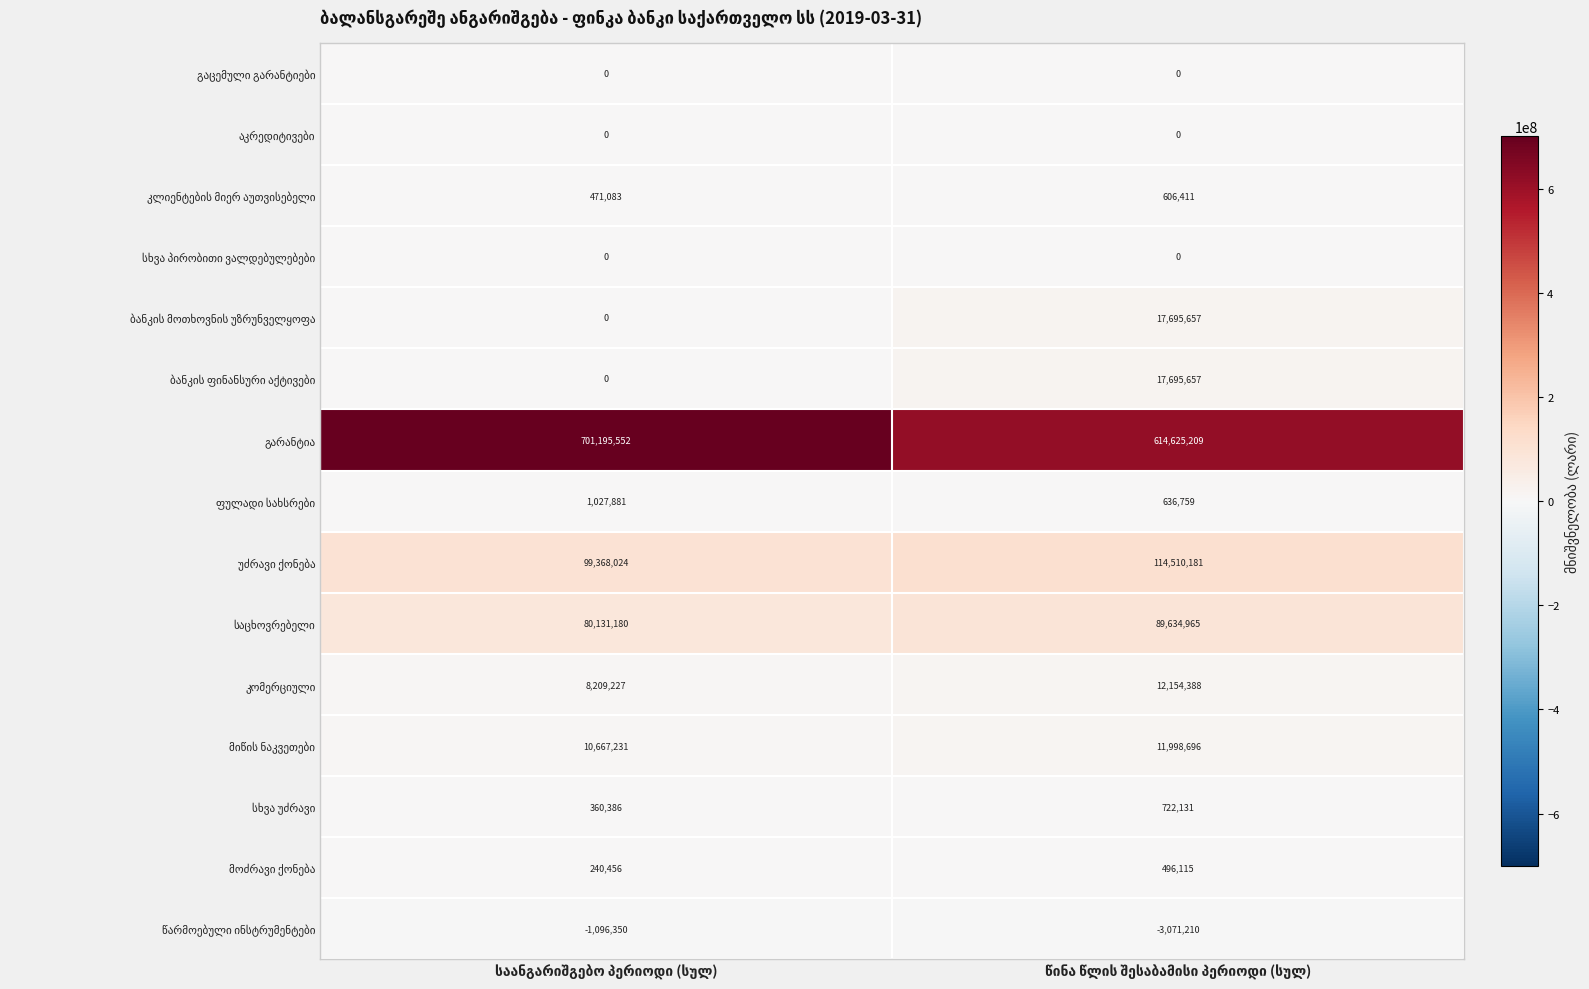

What is the minimum value shown in the chart?

-3071210